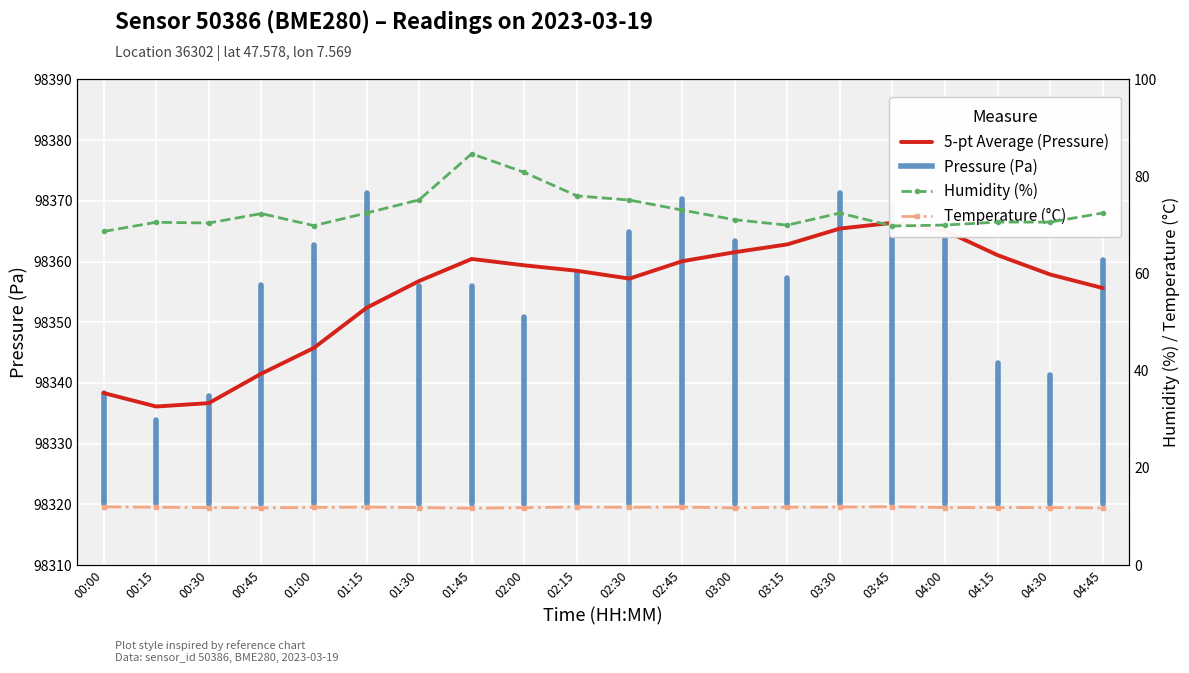

At which category is the sum across all series the highest?

01:45